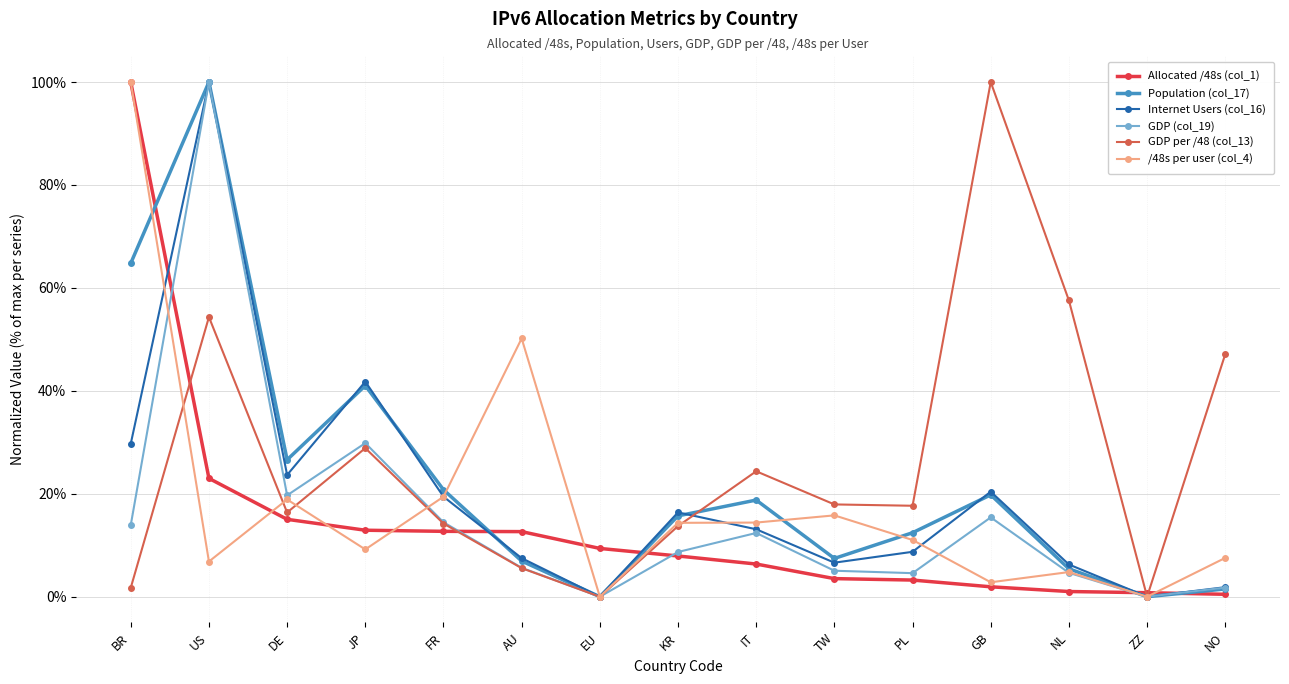

Is this an area chart (filled region under the line)?

No